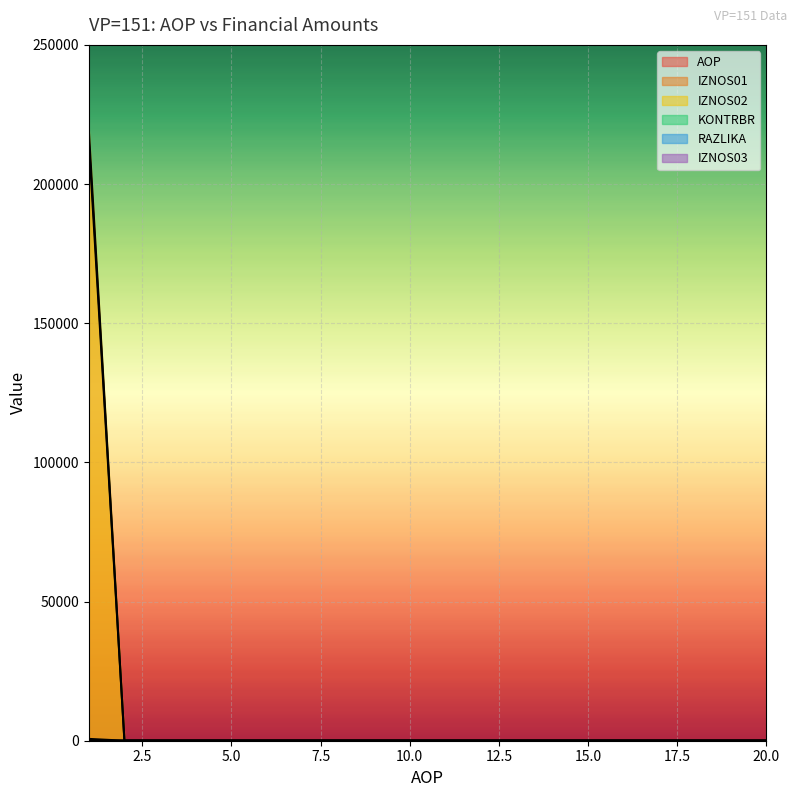

The value of RAZLIKA at 14 is 0.0. True or false?

True